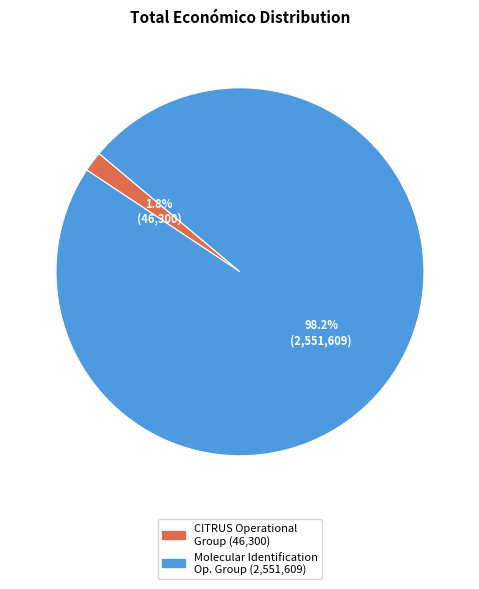

How many slices are in this pie chart?

2